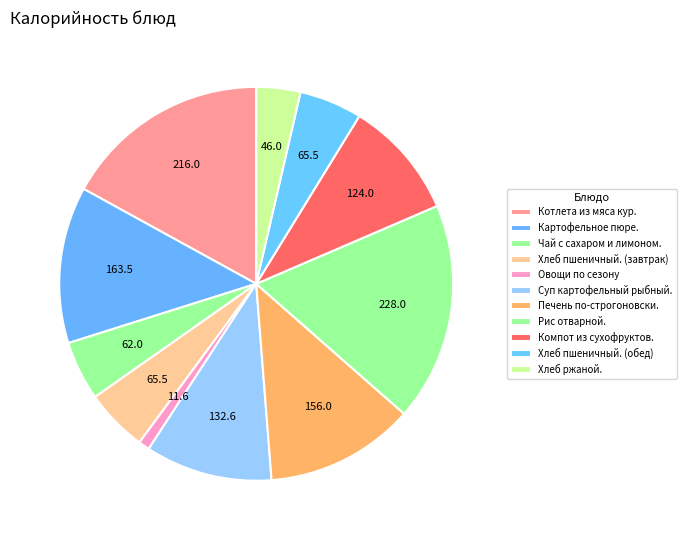

Which category has the biggest portion of the pie?

Рис отварной.